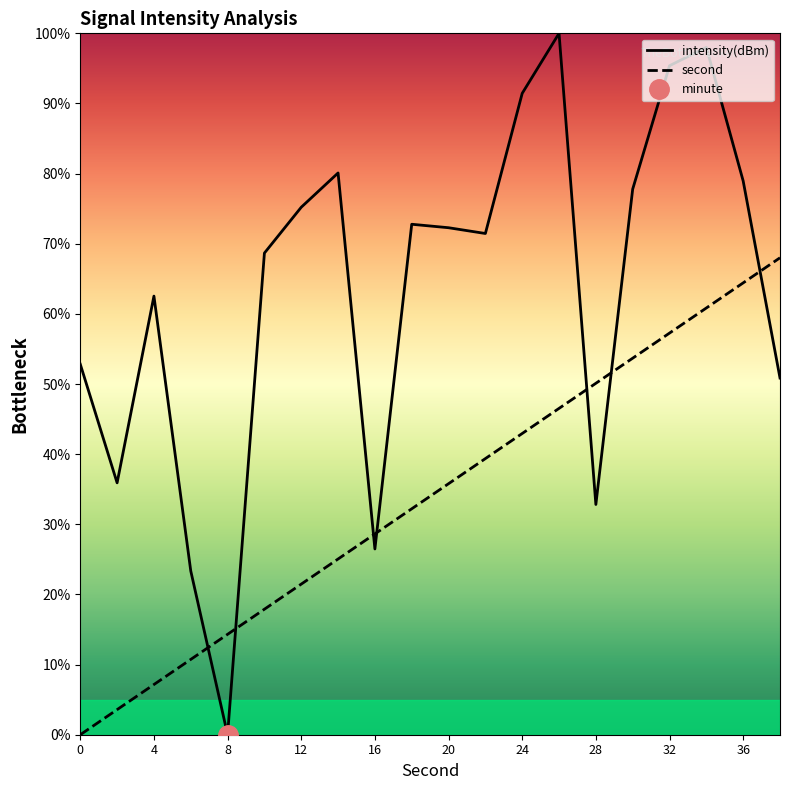

Is it true that second equals 81.5 at 28?

False